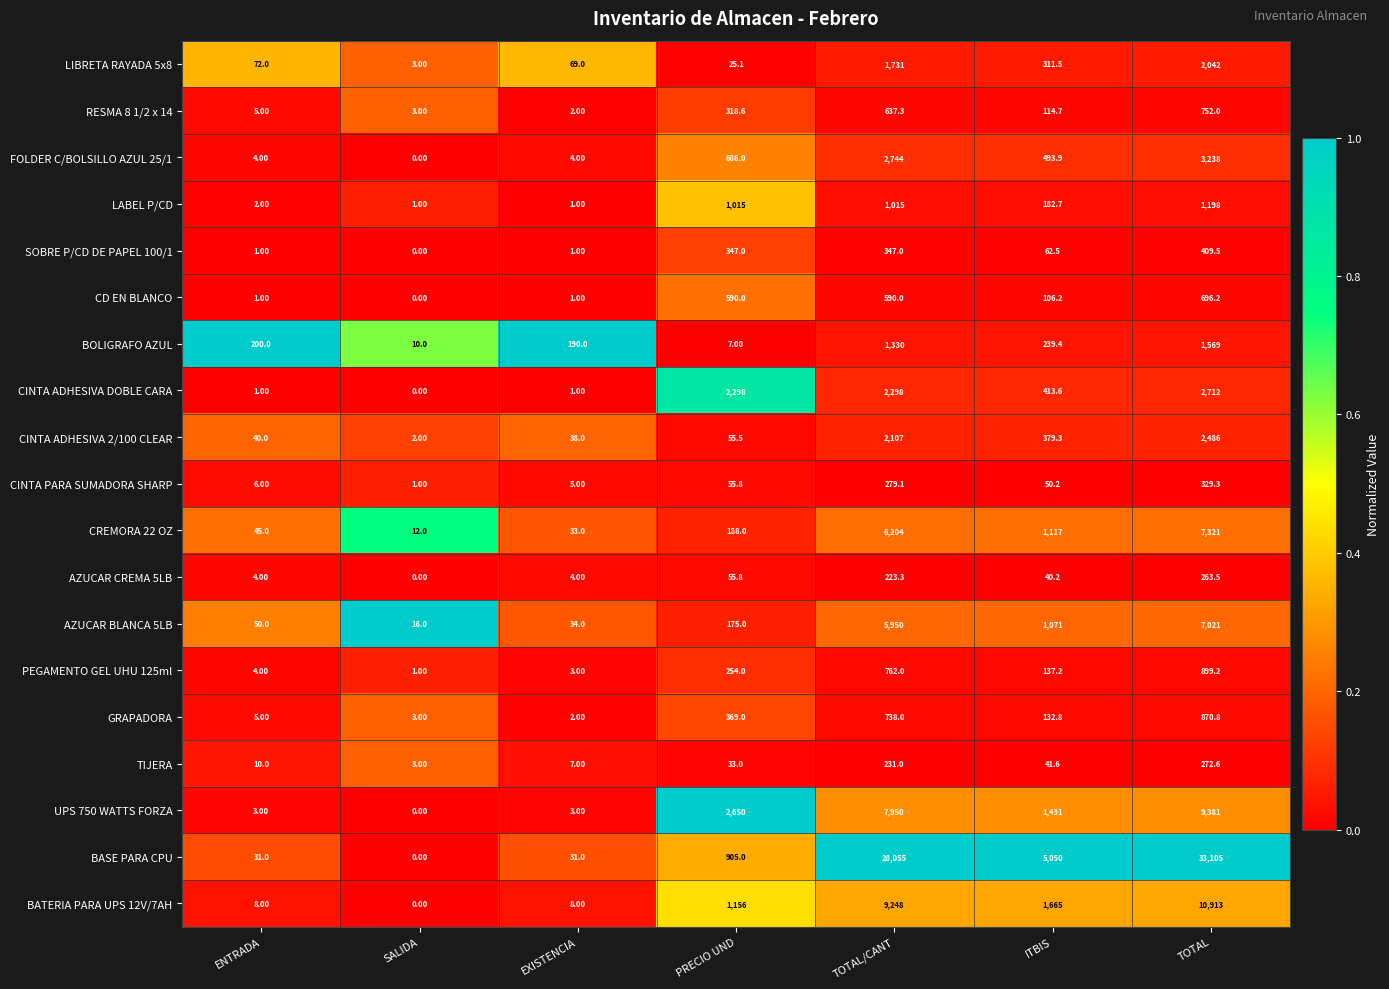

What is the total value across all series at TOTAL?

85479.1